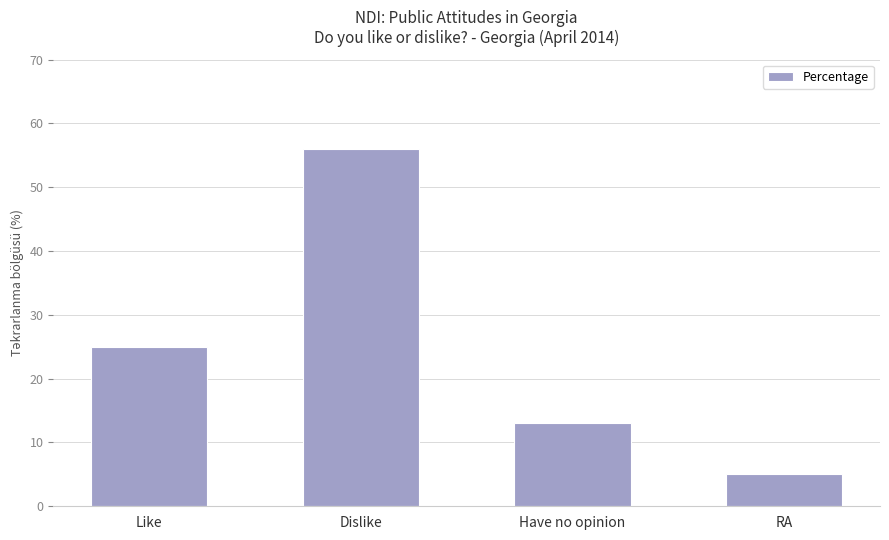

Reading left to right, extract all data points from this chart.

Like=25	Dislike=56	Have no opinion=13	RA=5